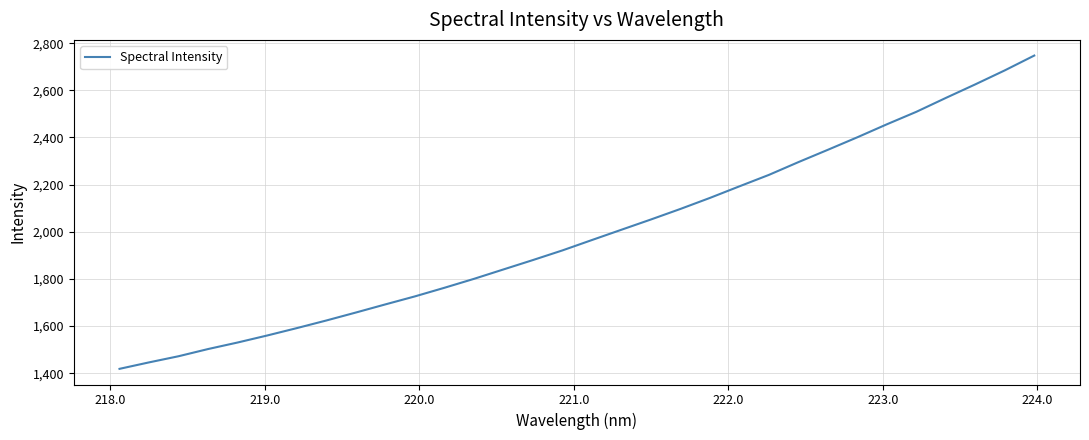

What is the difference between the maximum and minimum values?

1329.1